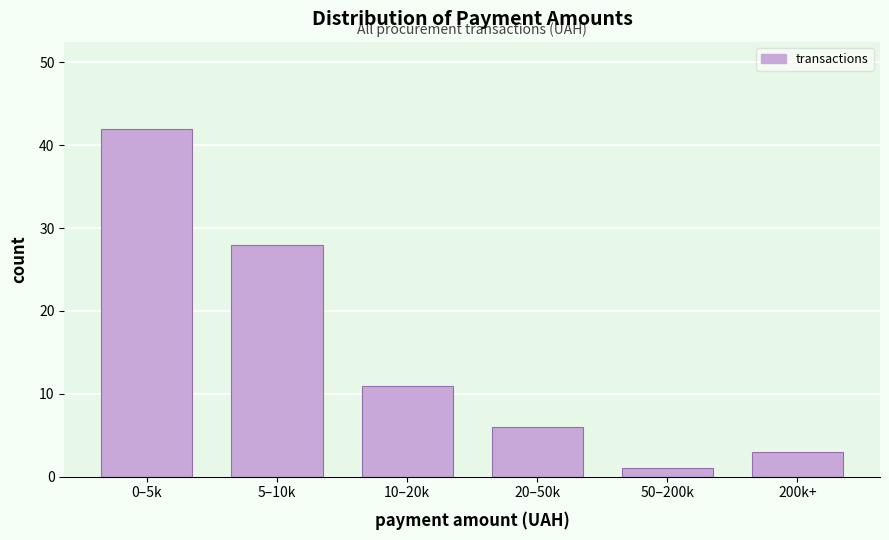

Reading left to right, extract all data points from this chart.

42	28	11	6	1	3